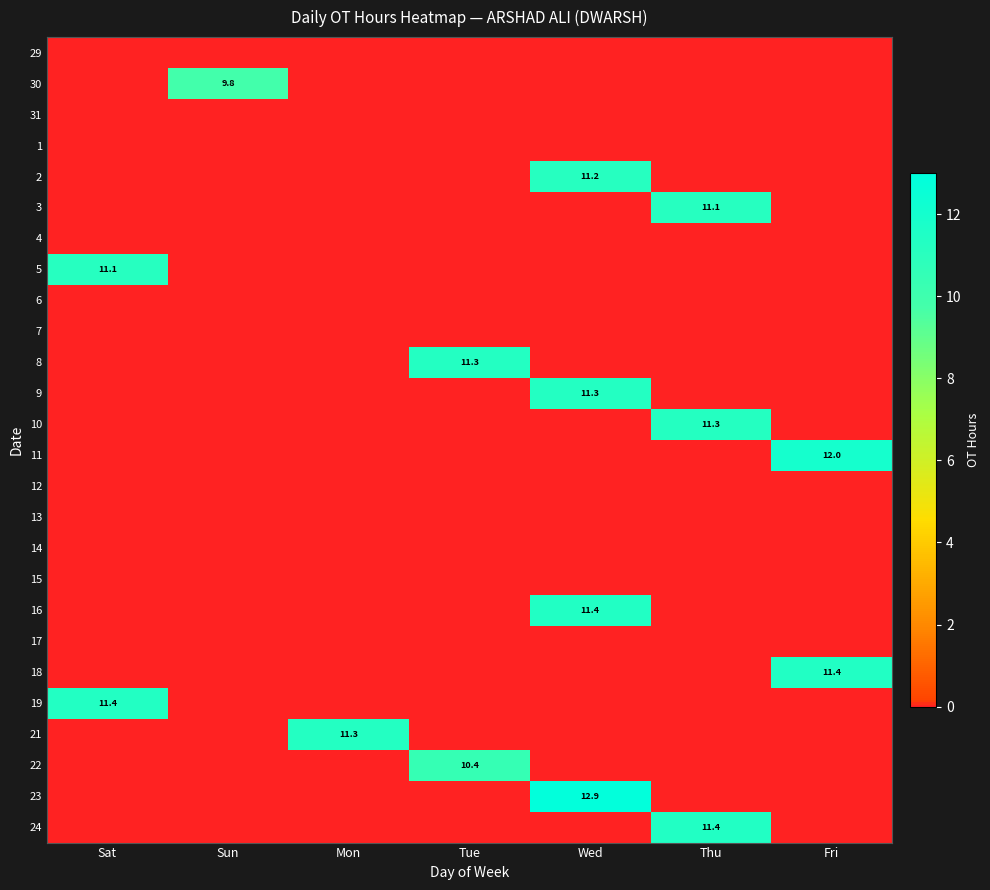

What is the difference between the highest and lowest values at Wed?

12.9